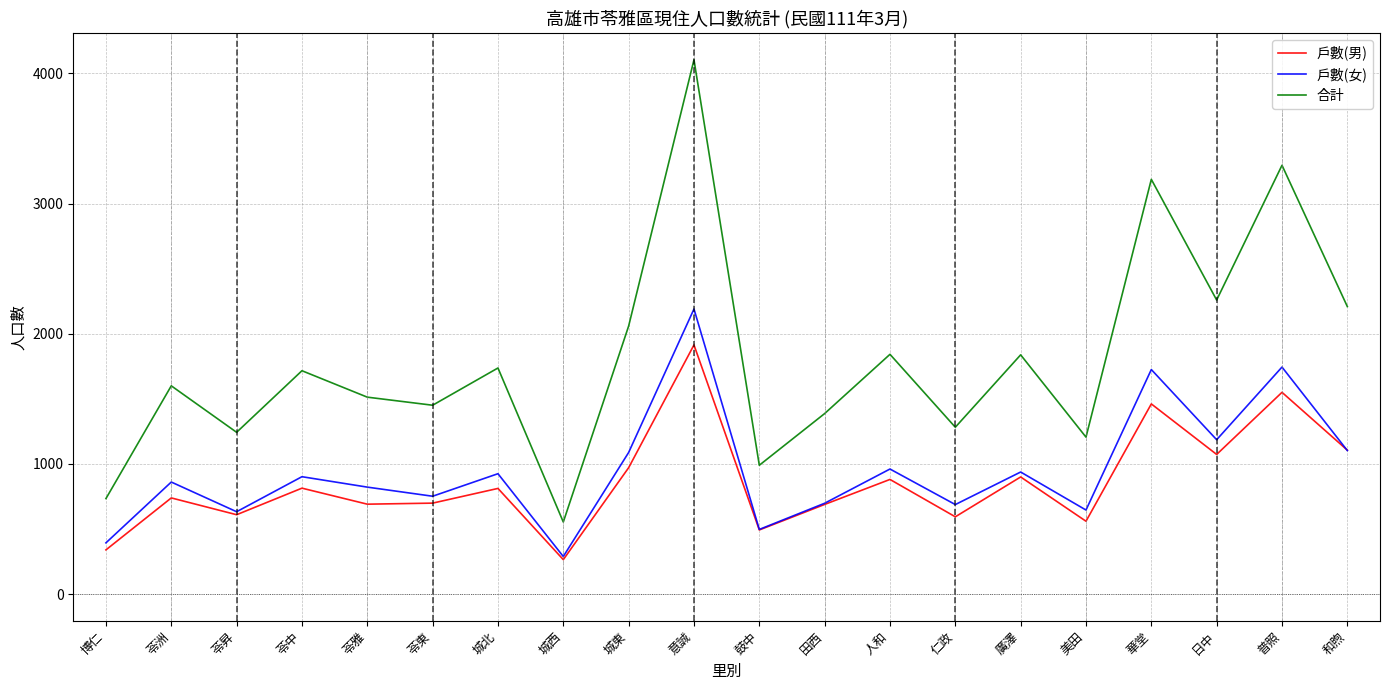

How many distinct data groups are displayed?

3